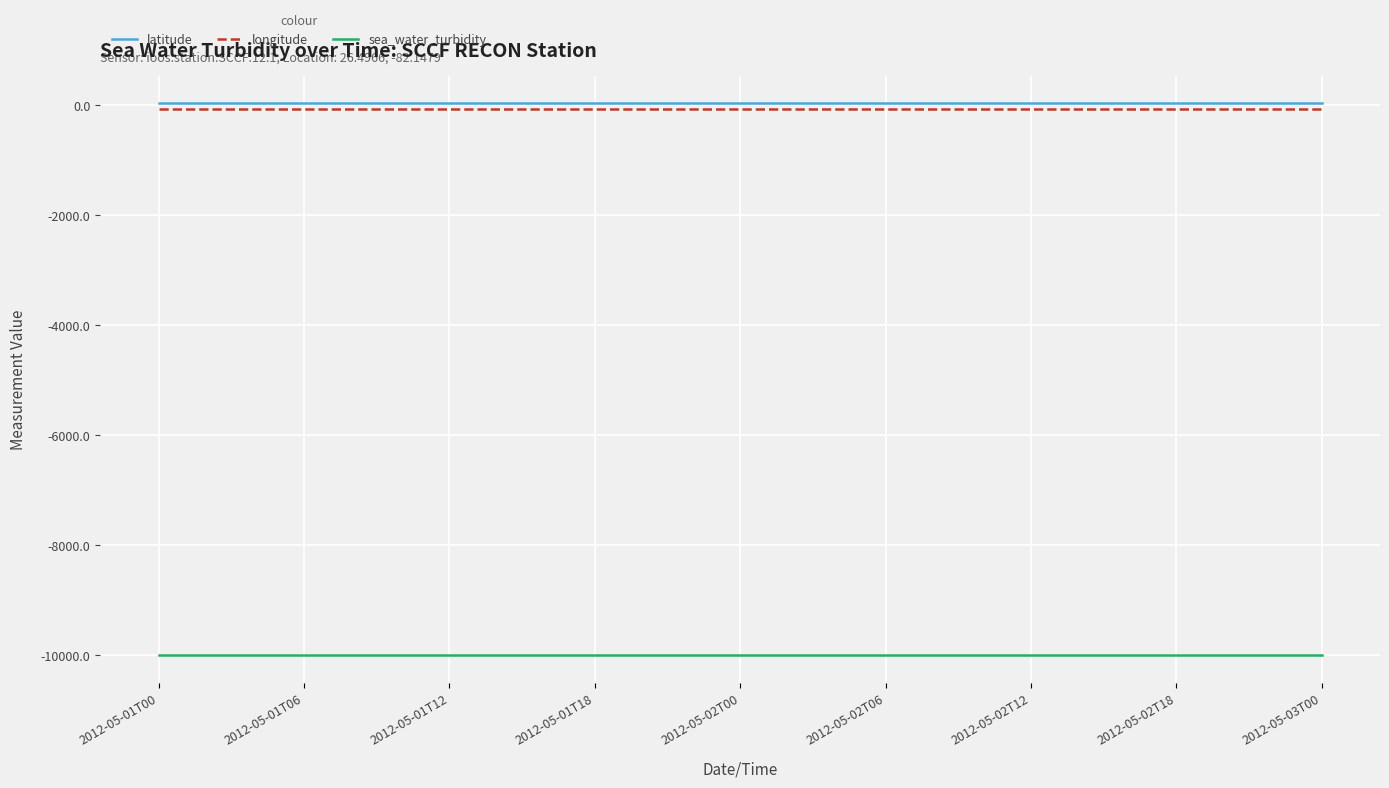

True or false: latitude and sea_water_turbidity cross at least once.

False